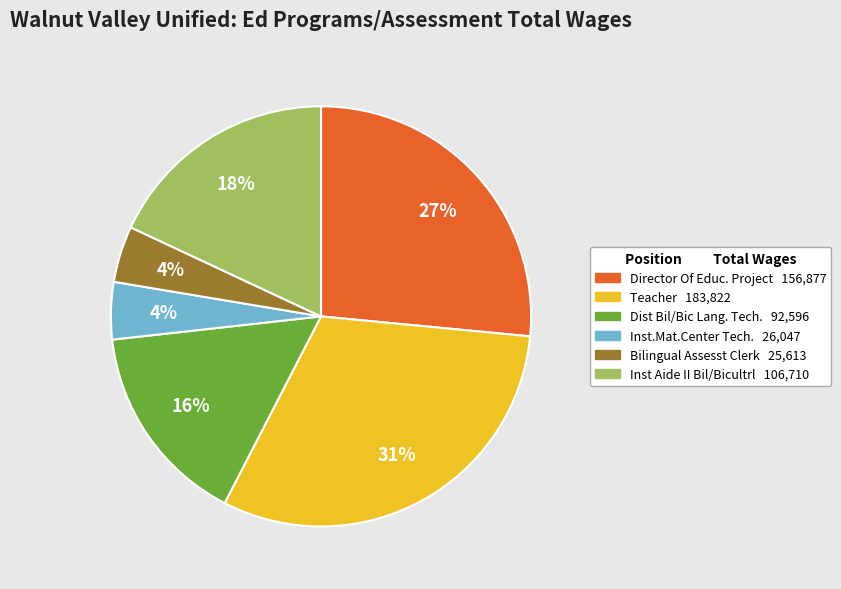

How many slices are in this pie chart?

6